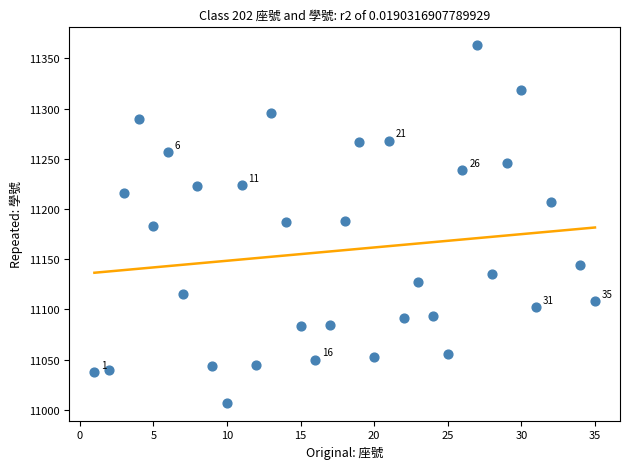

What is the range of X values (max minus min)?

34